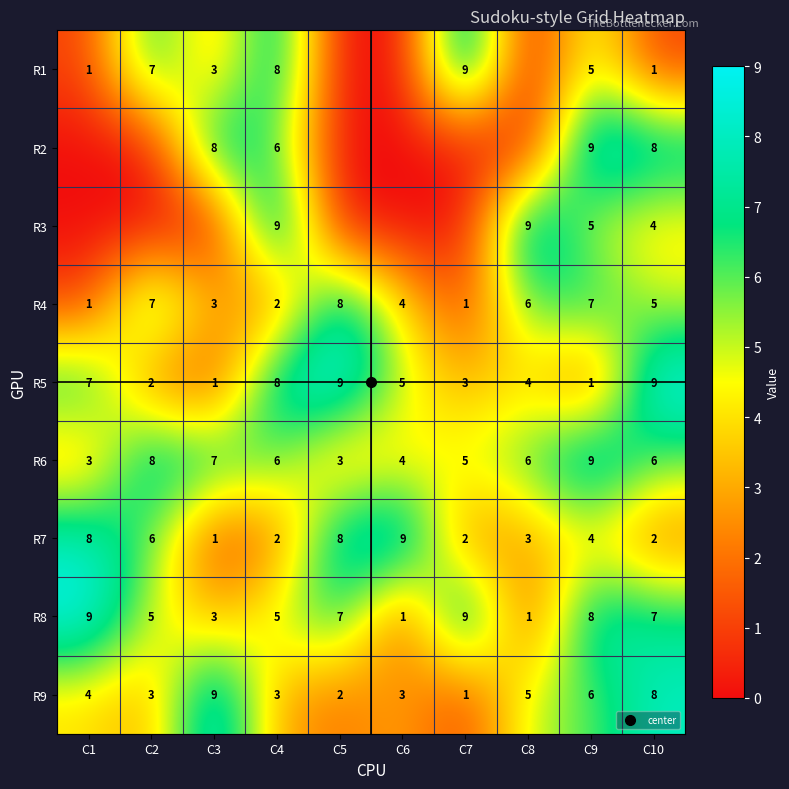

Rank the series at C6 from lowest to highest value.

R1, R2, R3, R8, R9, R4, R6, R5, R7